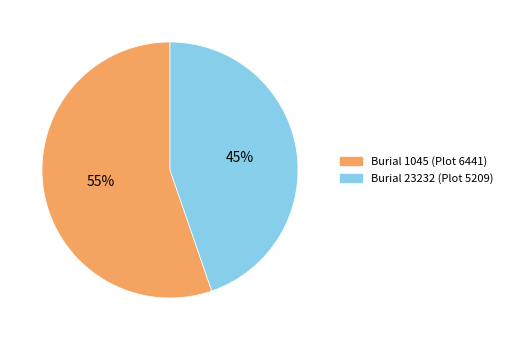

To the nearest percent, what is the average slice percentage?

50%